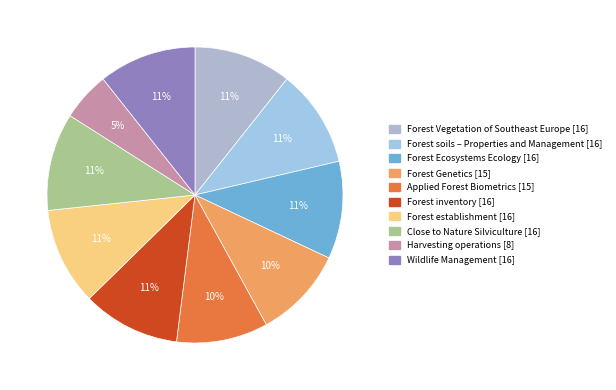

Is the sum of Forest establishment and Forest Vegetation of Southeast Europe greater than half?

No